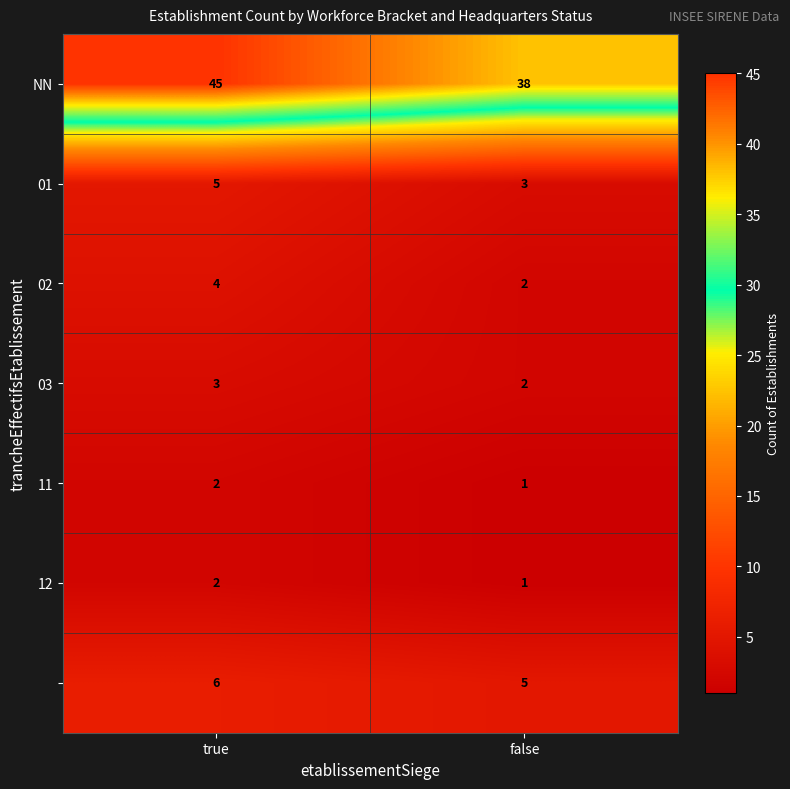

What is the spread (max minus min) of values at true?

43